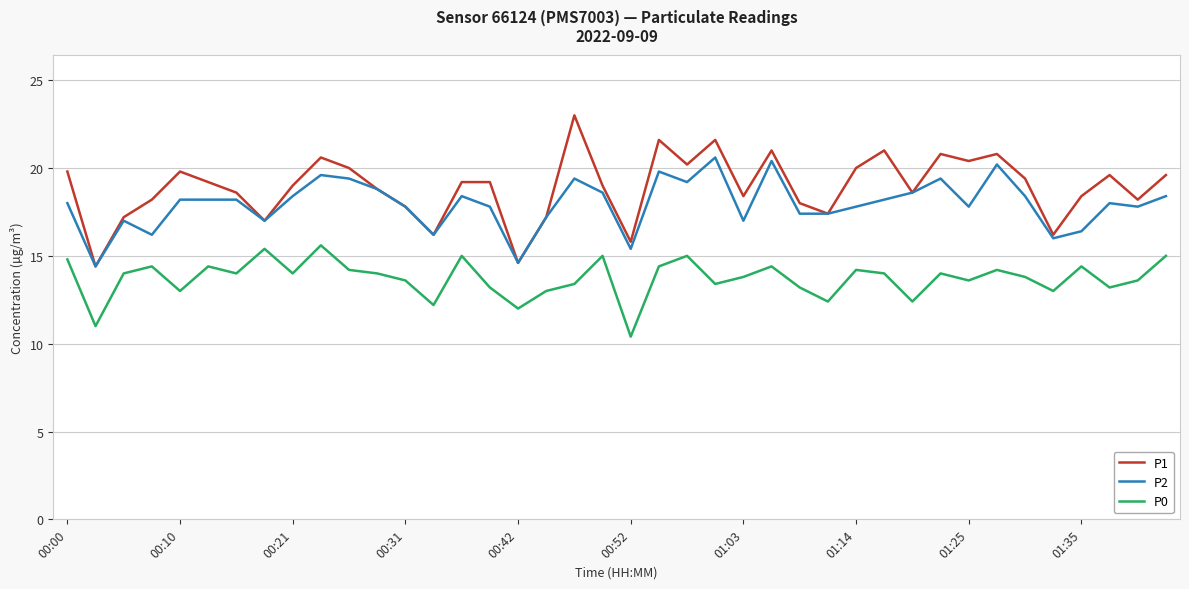

Rank the series by their maximum value, from highest to lowest.

P1, P2, P0